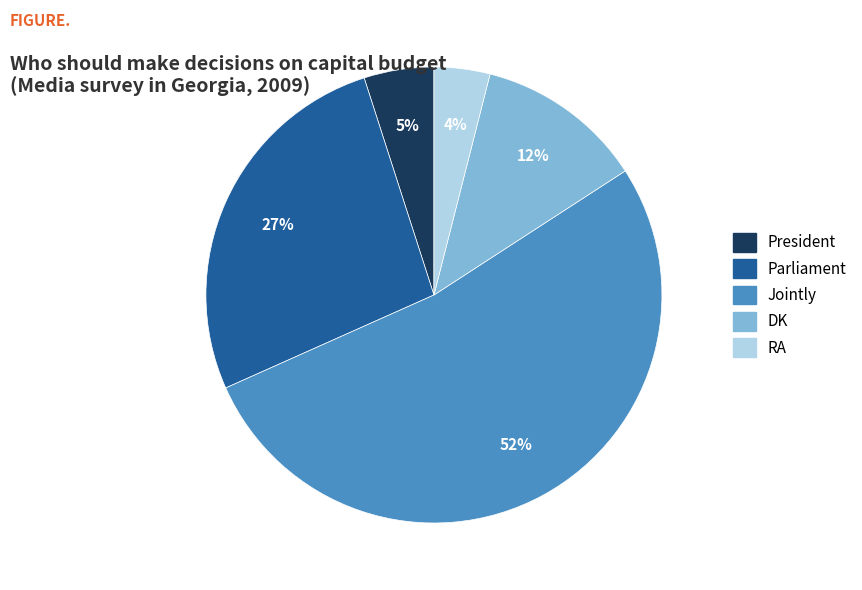

Does Jointly account for over 50% of the chart?

Yes